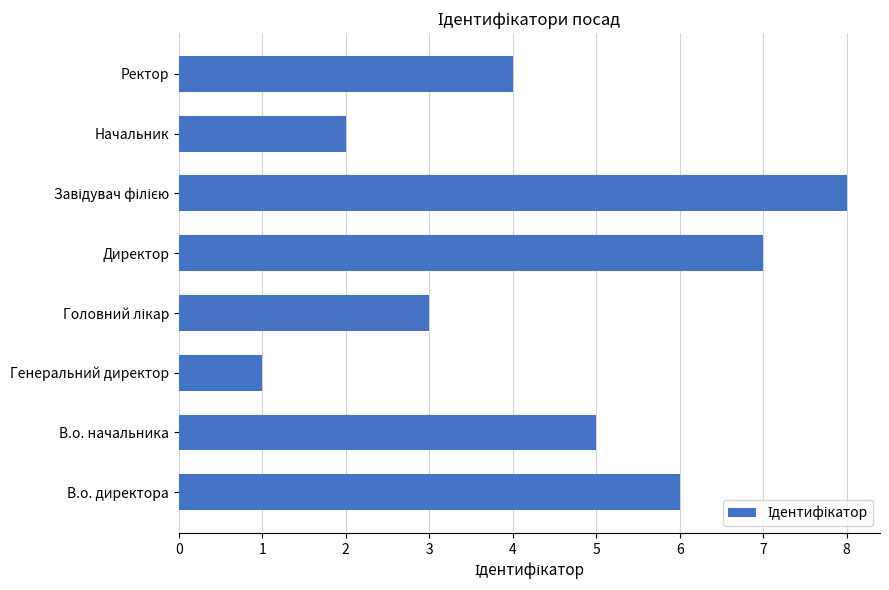

The value at Начальник is 2. True or false?

True